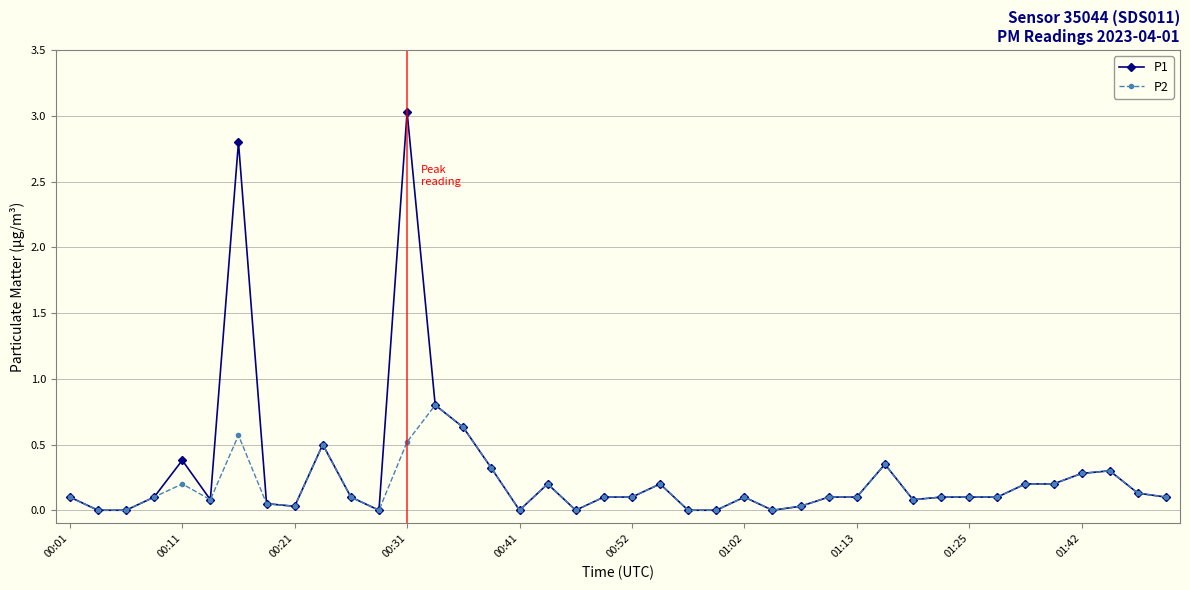

What is the greatest value displayed?

3.0